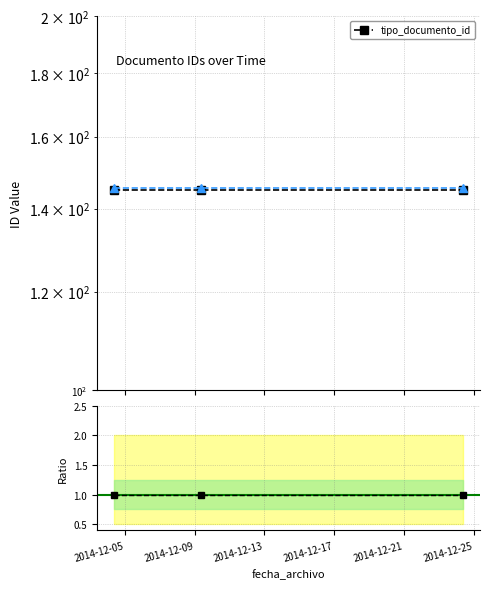

Between 2014-12-13 and 2014-12-05, which is larger?

2014-12-13